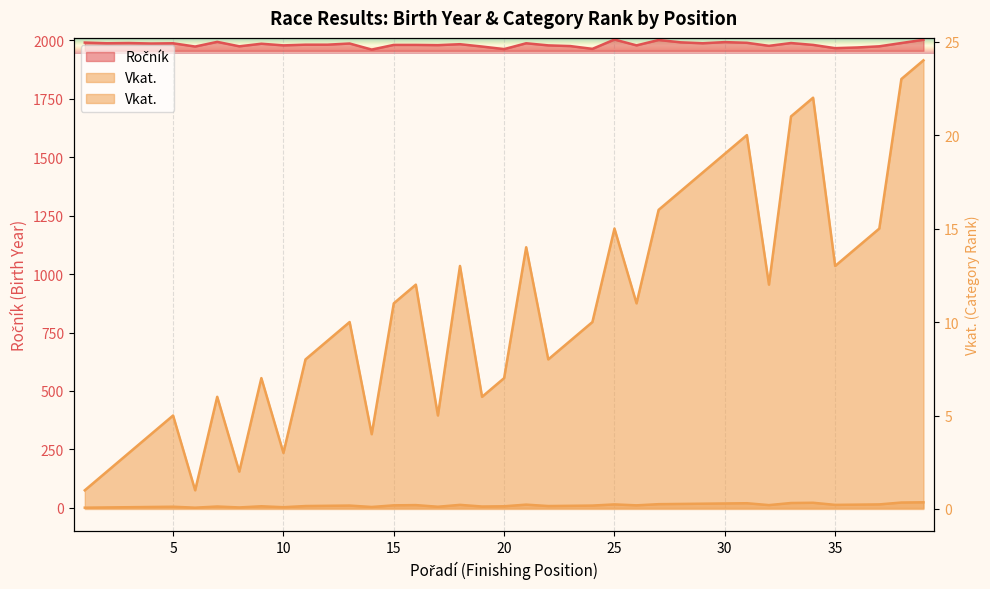

Which series has the largest total across all categories?

Ročník